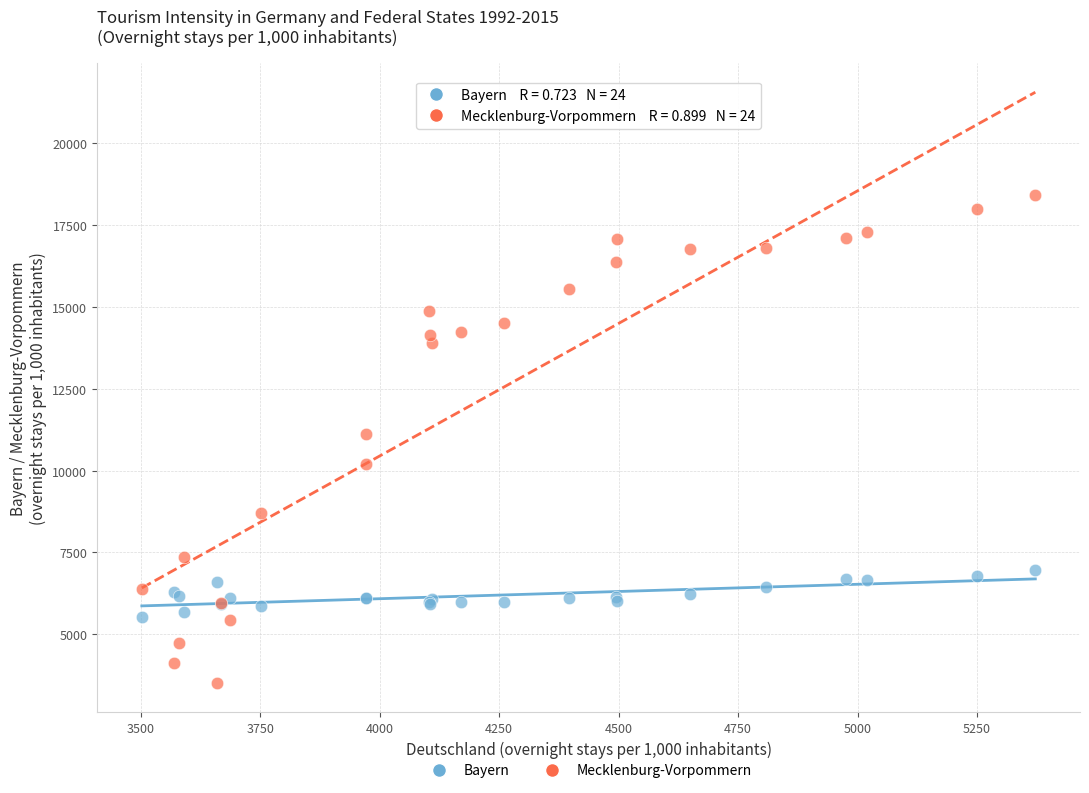

What is the X range (max minus min) for the scatter plot?

1870